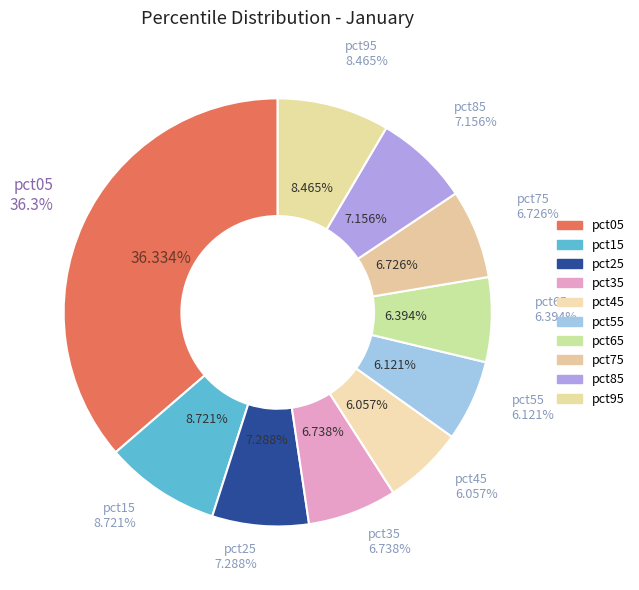

To the nearest percent, what portion does pct05 represent?

36%